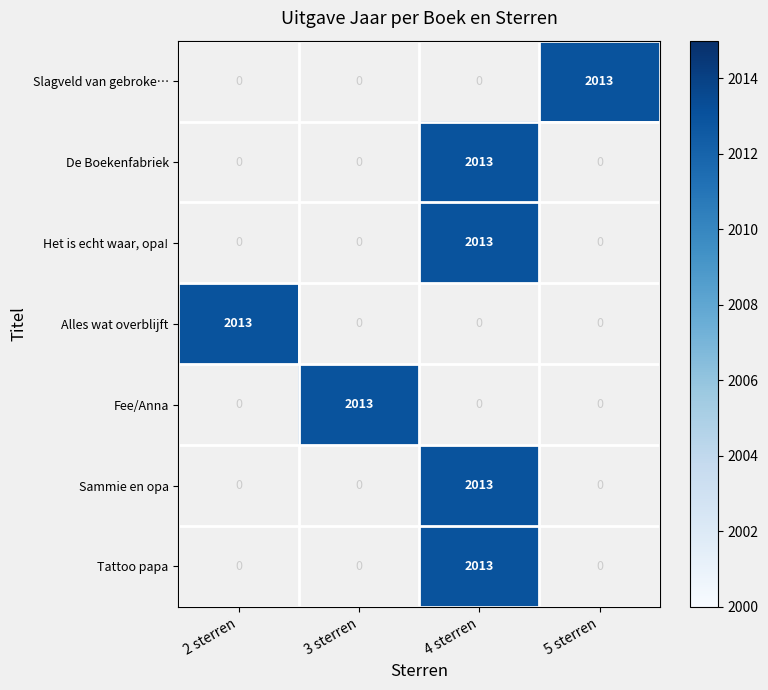

What is the sum of all Sammie en opa values?

2013